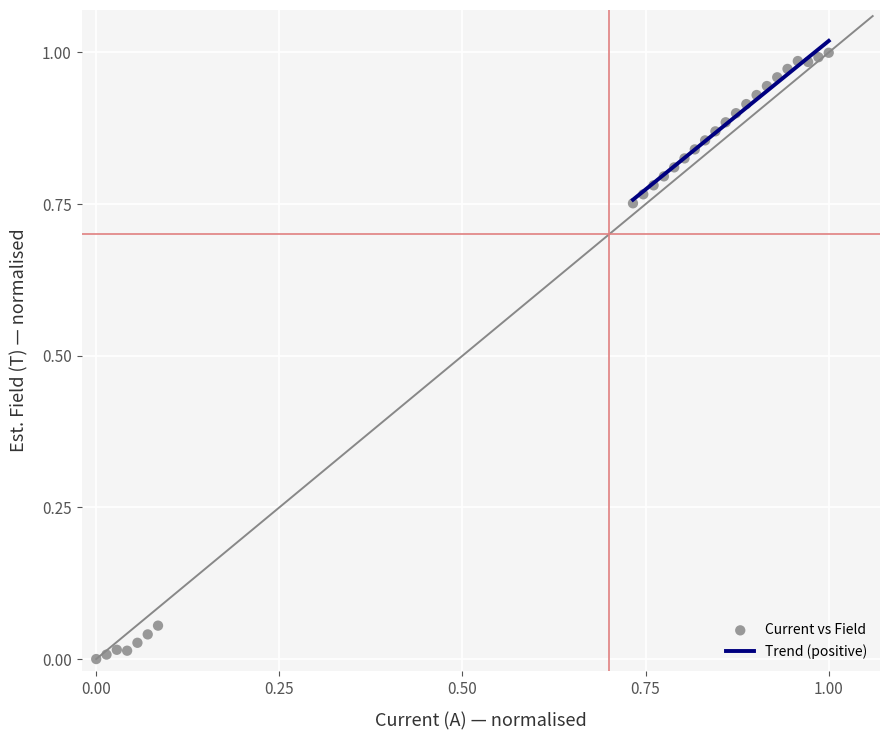

Count the number of points in this scatter plot.

27